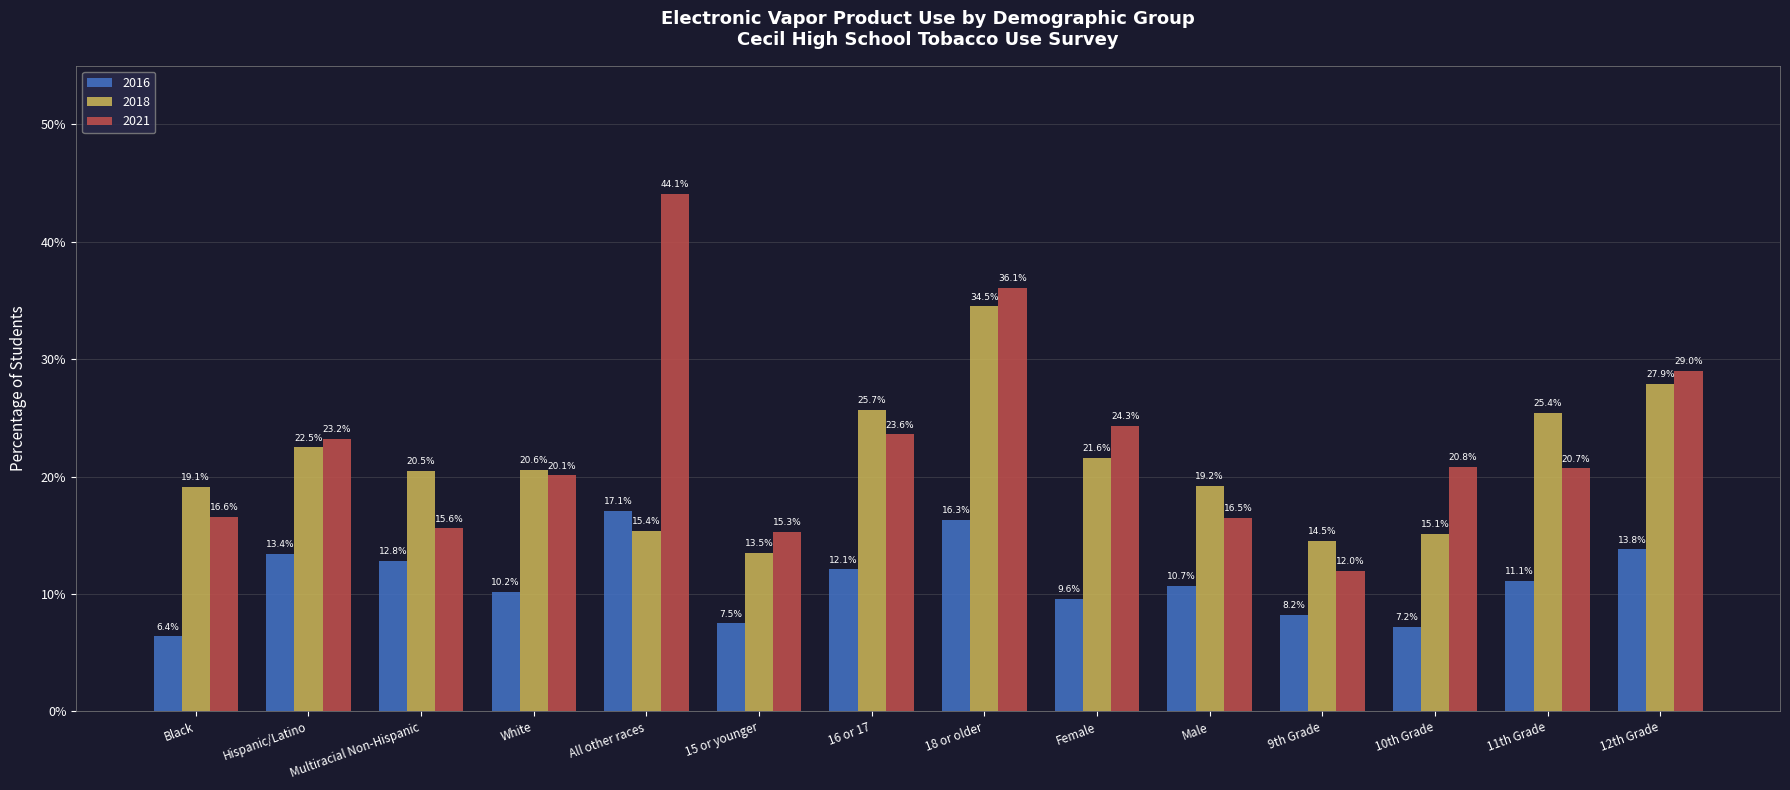

Reading left to right, extract all data points from this chart.

2016: 0.1	0.1	0.1	0.1	0.2	0.1	0.1	0.2	0.1	0.1	0.1	0.1	0.1	0.1
2018: 0.2	0.2	0.2	0.2	0.2	0.1	0.3	0.3	0.2	0.2	0.1	0.2	0.3	0.3
2021: 0.2	0.2	0.2	0.2	0.4	0.2	0.2	0.4	0.2	0.2	0.1	0.2	0.2	0.3